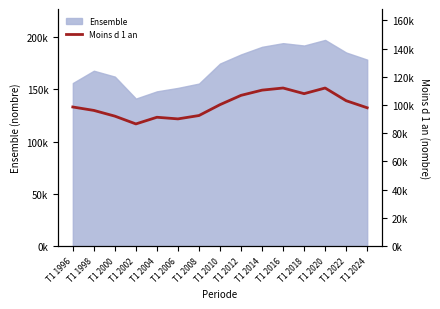

Reading left to right, extract all data points from this chart.

98550	96130	92070	86550	91280	90120	92500	100200	106800	110500	112000	108000	112000	103000	98000